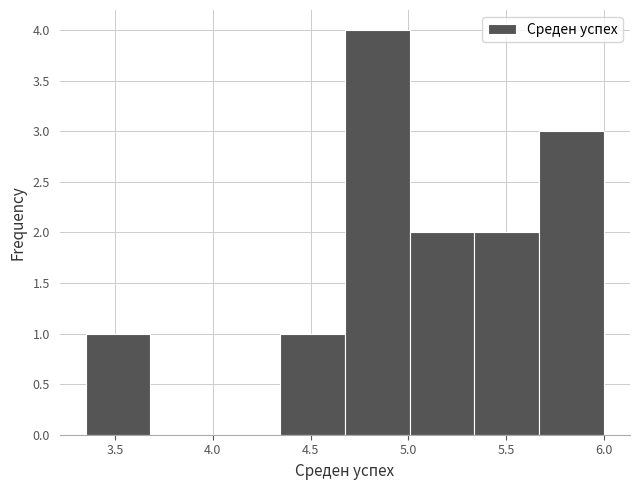

What is the height of the bar covering 5.35 to 5.65 on the x-axis? Neither the bar edges nor the heights are printed on the chart, so give them approximately, as read against the axes.

2